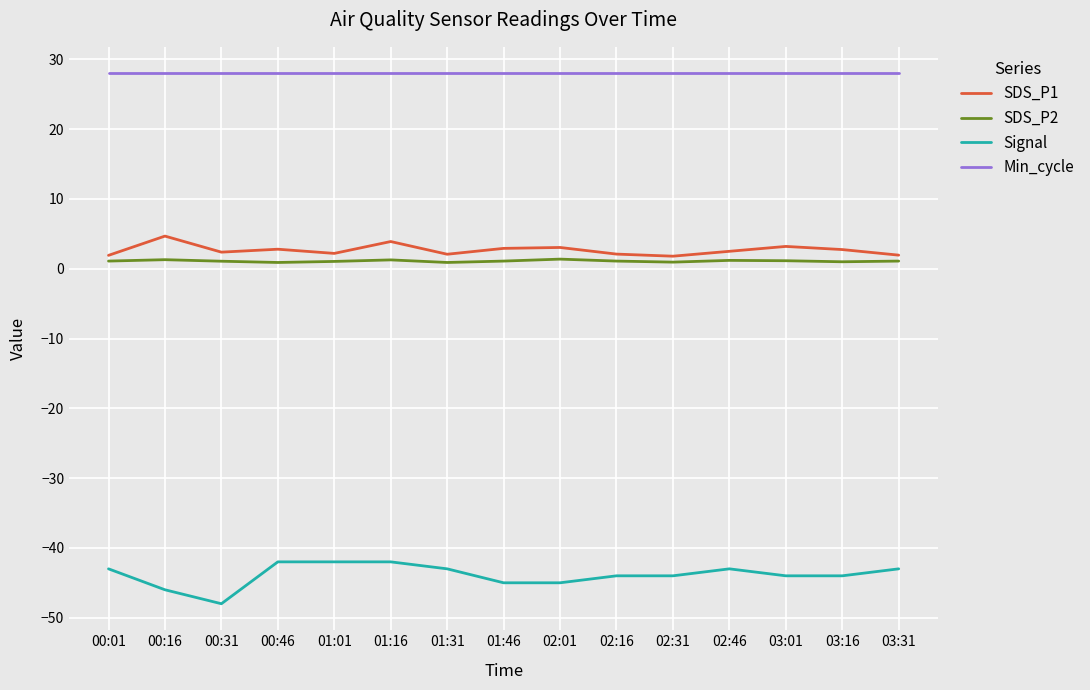

What is the greatest value displayed?

28.0